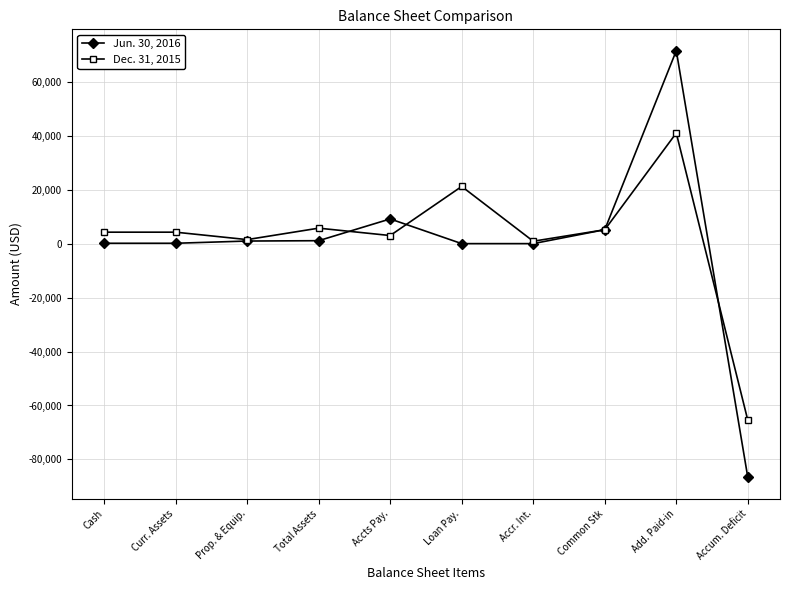

Rank the series by their maximum value, from lowest to highest.

Dec. 31, 2015, Jun. 30, 2016